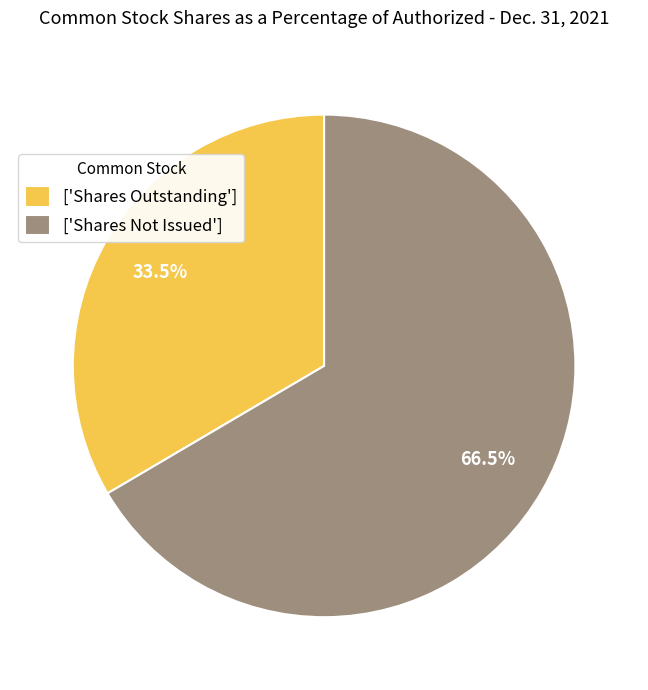

Is there a majority slice in this chart?

Yes